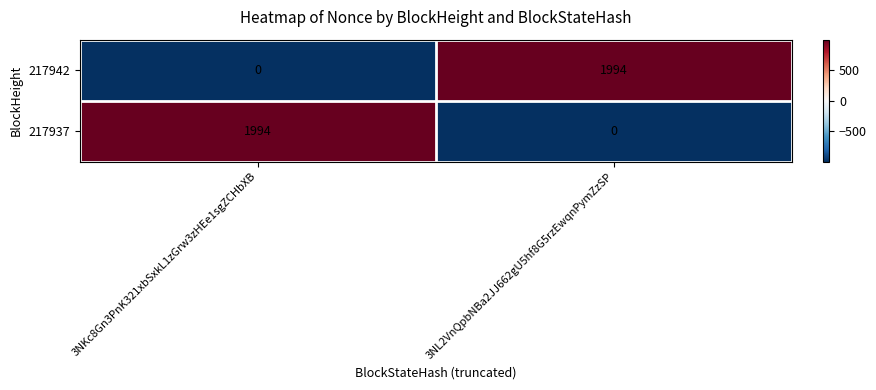

What is the minimum value shown in the chart?

0